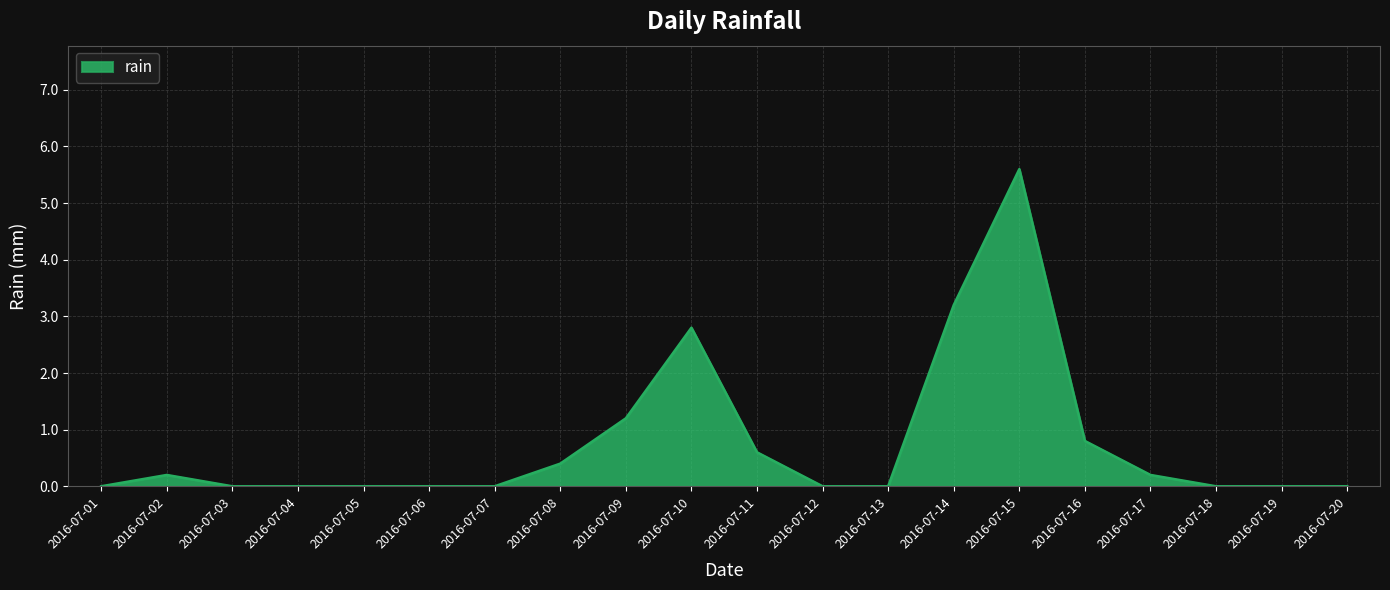

Reading left to right, transcribe all the data shown in this chart.

0.0	0.2	0.0	0.0	0.0	0.0	0.0	0.4	1.2	2.8	0.6	0.0	0.0	3.2	5.6	0.8	0.2	0.0	0.0	0.0